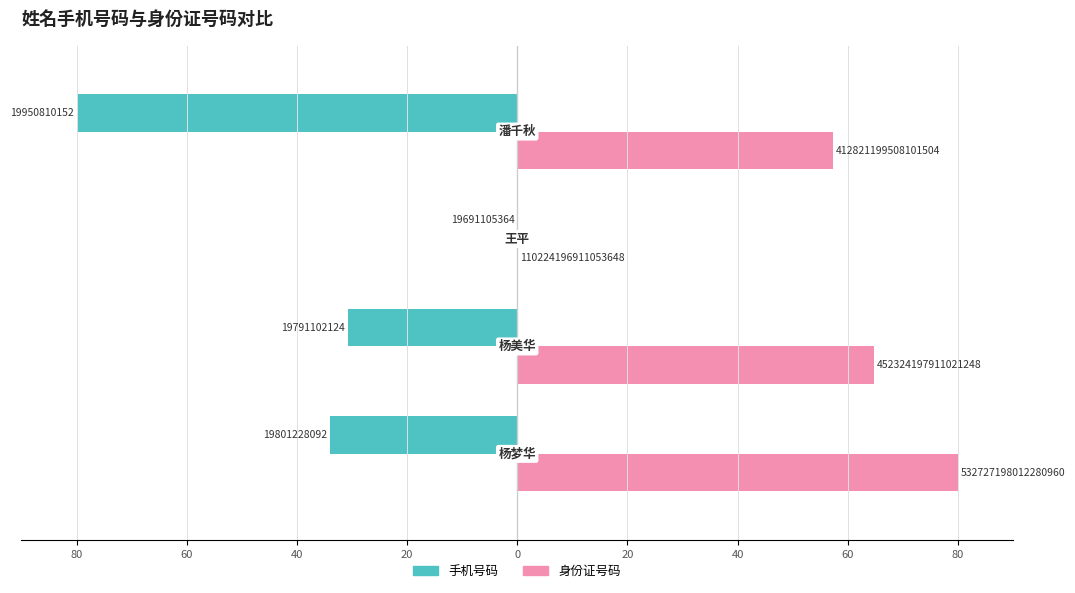

What are all the series names shown in the legend?

手机号码, 身份证号码